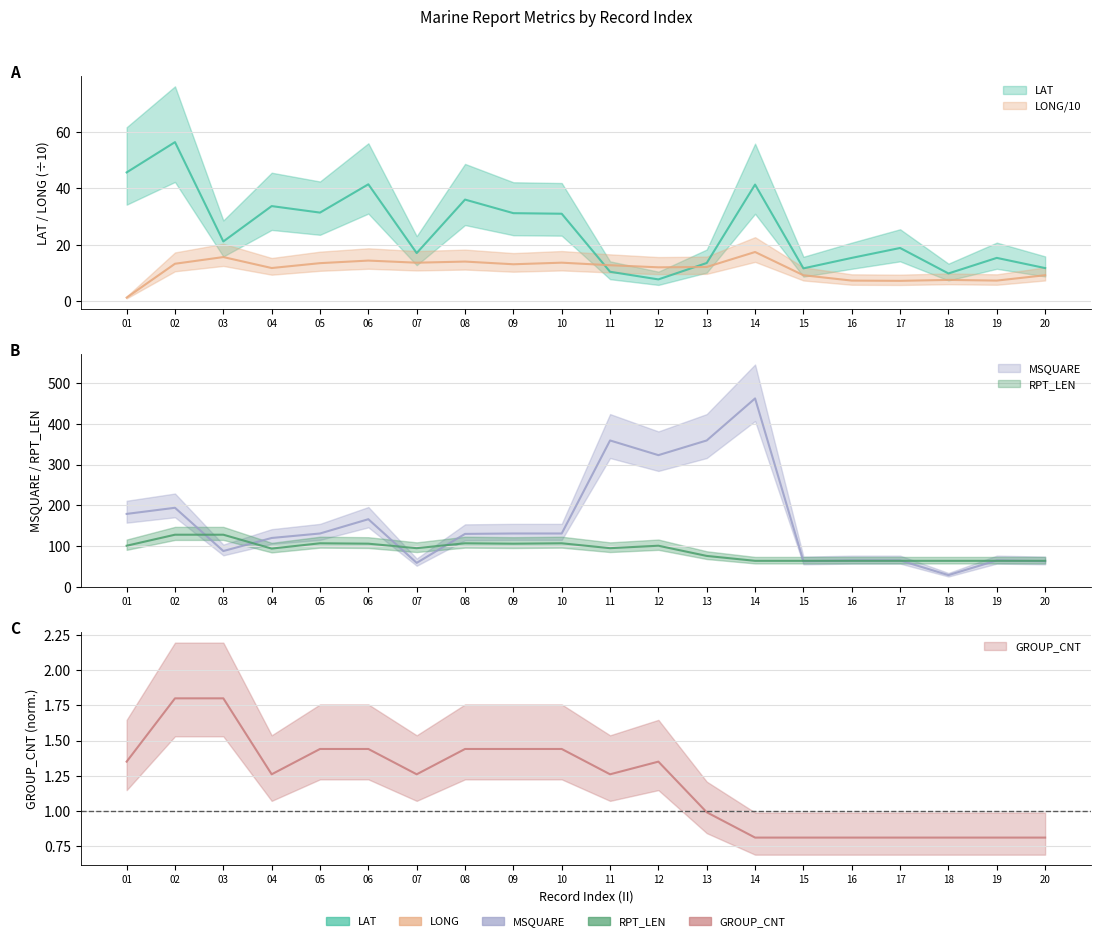

True or false: LAT has a value of 5.9 at 13.

False